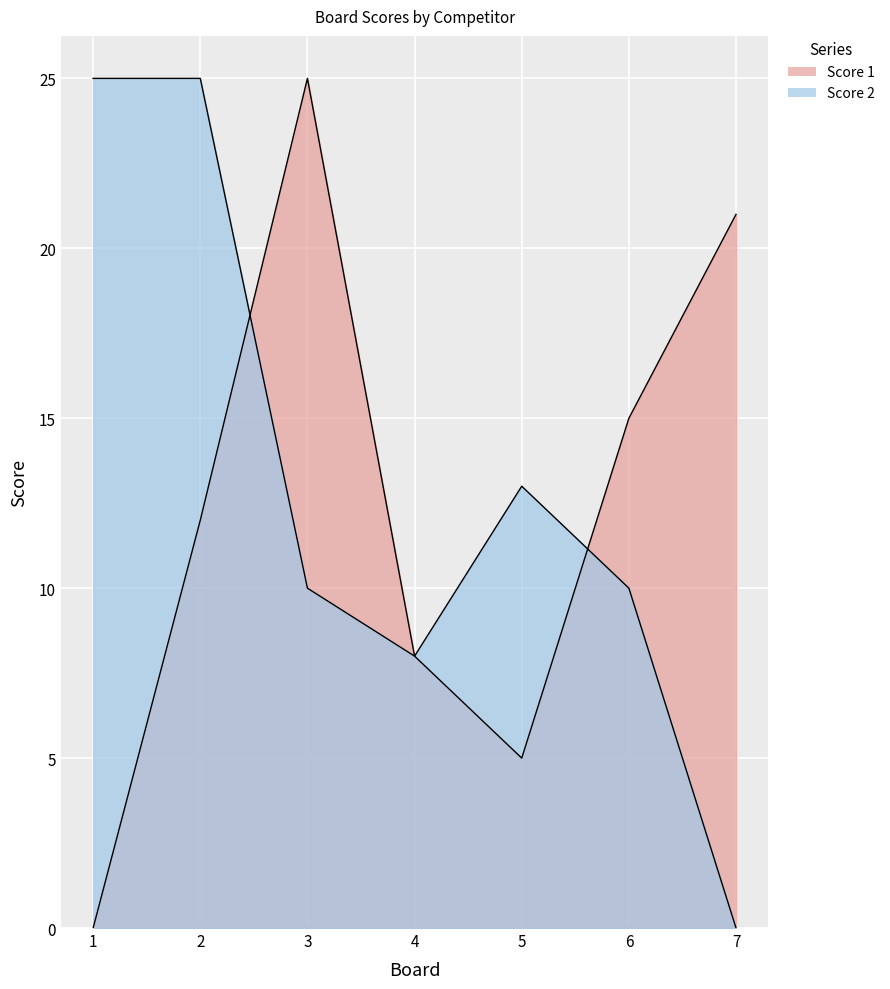

How many data points in Score 1 are above 12?

3